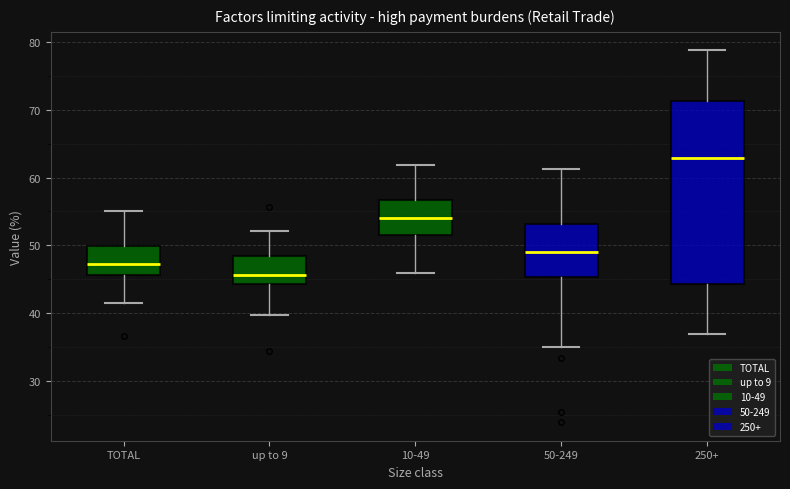

Reading left to right, read every box against the y-axis: the position of its median line, the range the box covers, and the ends of its whiskers. The values are not printed on the chart, so give them approximately, as read against the axis.

TOTAL: median 47, box 46 to 50, whiskers 42 to 55
up to 9: median 46, box 44 to 48, whiskers 40 to 52
10-49: median 54, box 52 to 57, whiskers 46 to 62
50-249: median 49, box 45 to 53, whiskers 35 to 61
250+: median 63, box 44 to 71, whiskers 37 to 79